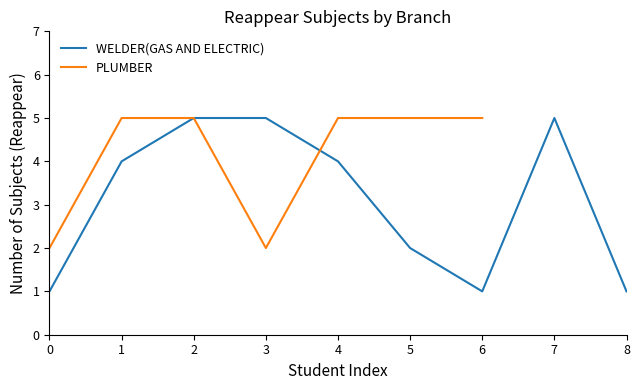

What is the approximate value of WELDER(GAS AND ELECTRIC) at 3?

5